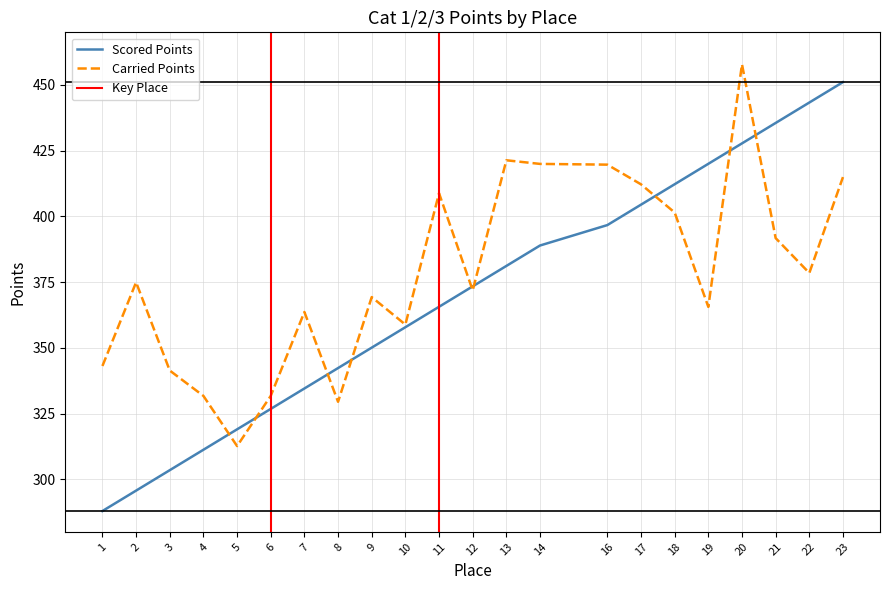

Where do Scored Points and Carried Points first cross each other?

4 and 5